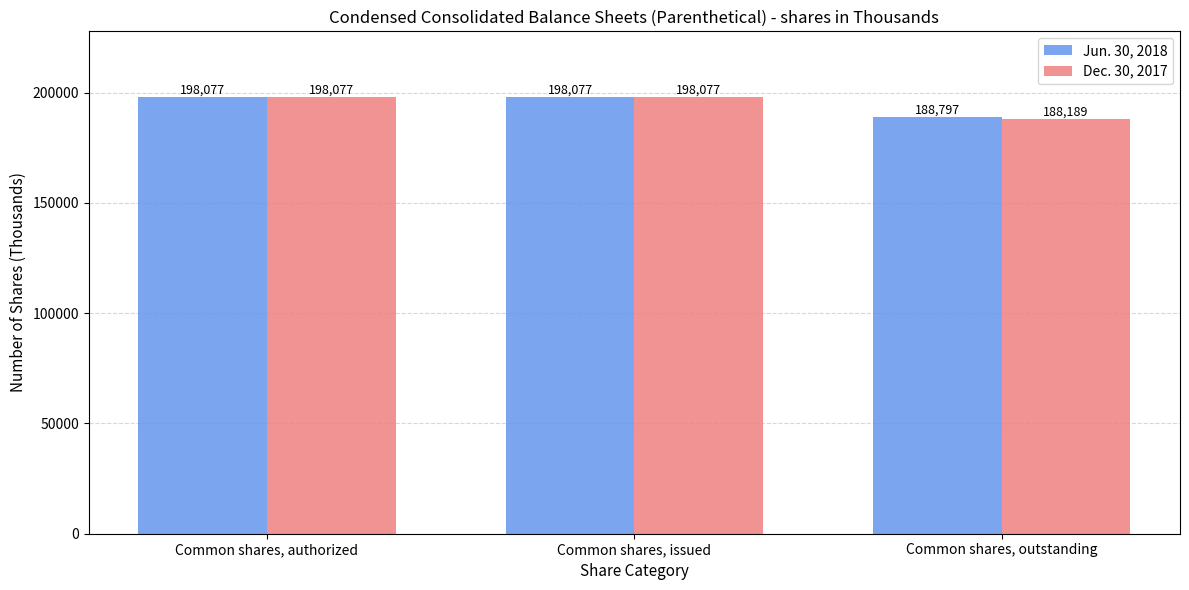

Which series has the widest spread of values?

Dec. 30, 2017